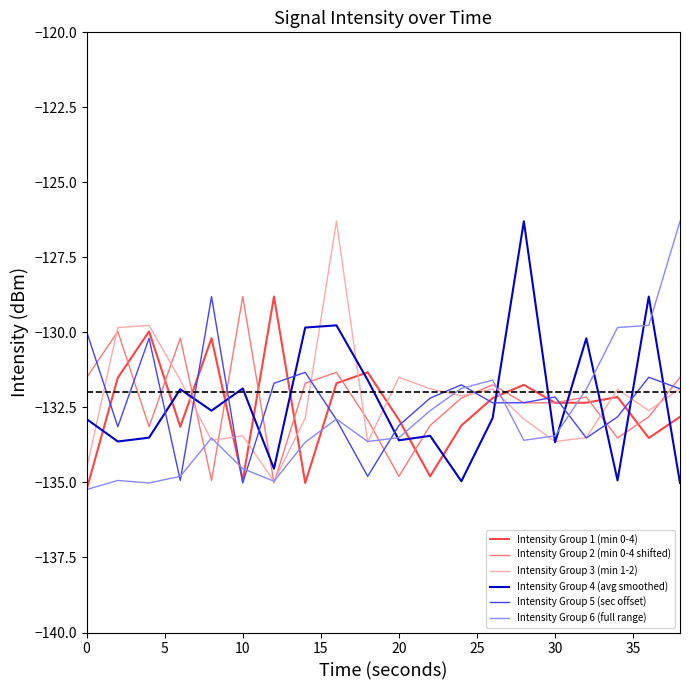

What is the maximum value shown in the chart?

-126.3